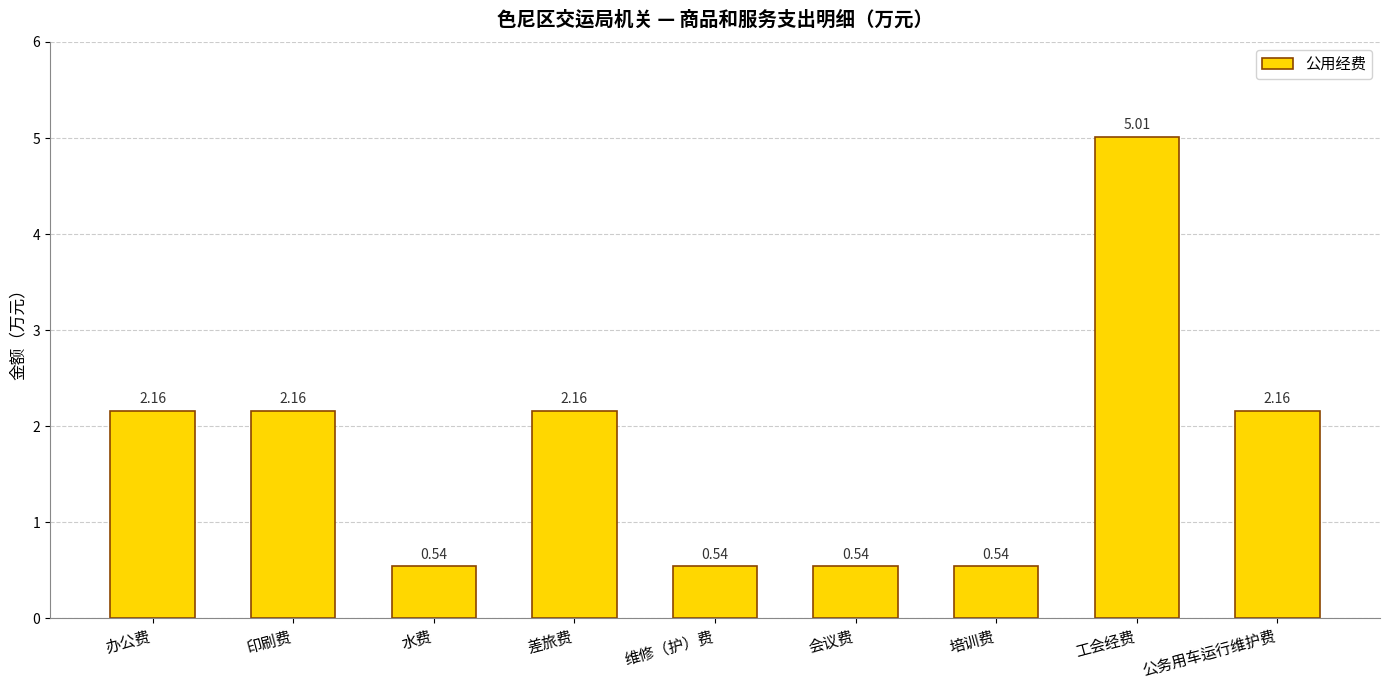

Which category has the highest value across all series?

工会经费